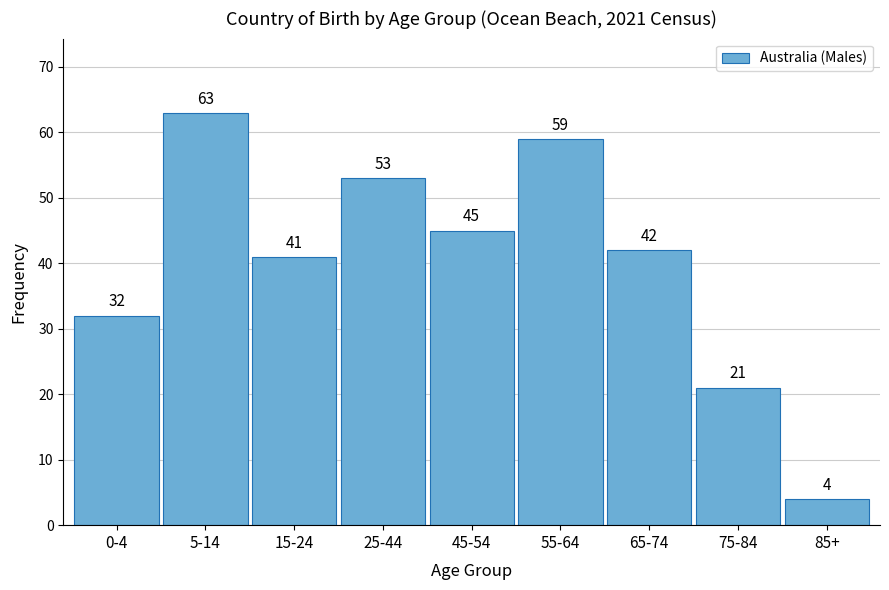

Reading left to right, what are all the values shown in this chart?

0-4=32	5-14=63	15-24=41	25-44=53	45-54=45	55-64=59	65-74=42	75-84=21	85+=4